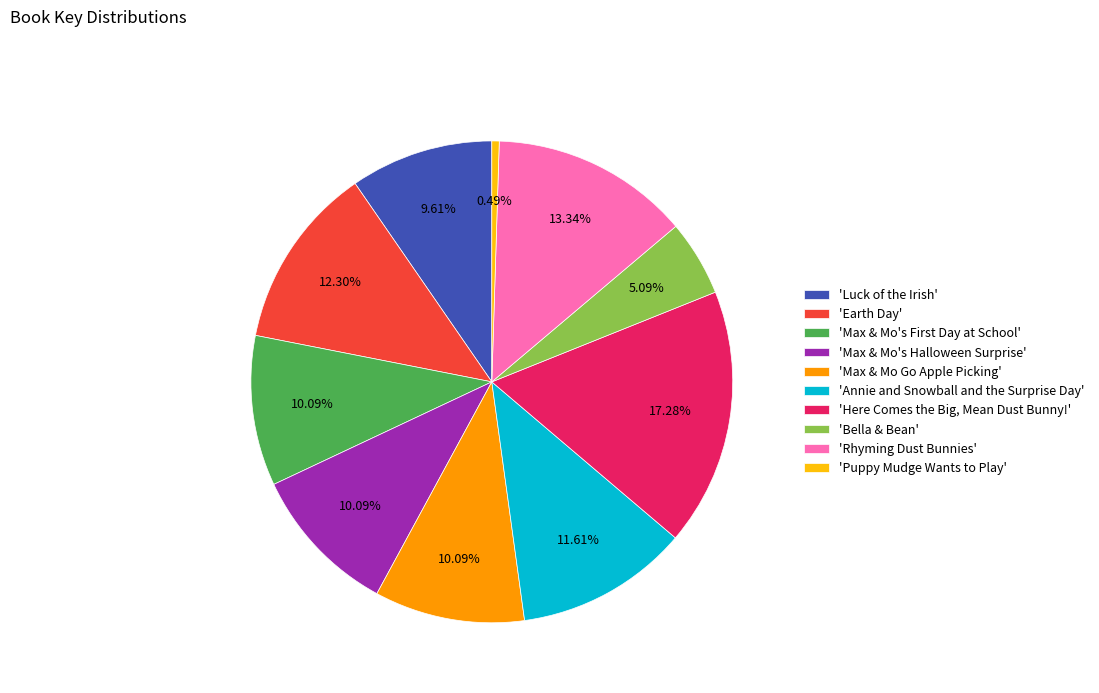

What is the ratio of the value at 'Max & Mo's Halloween Surprise' to the value at 'Puppy Mudge Wants to Play'?

20.4